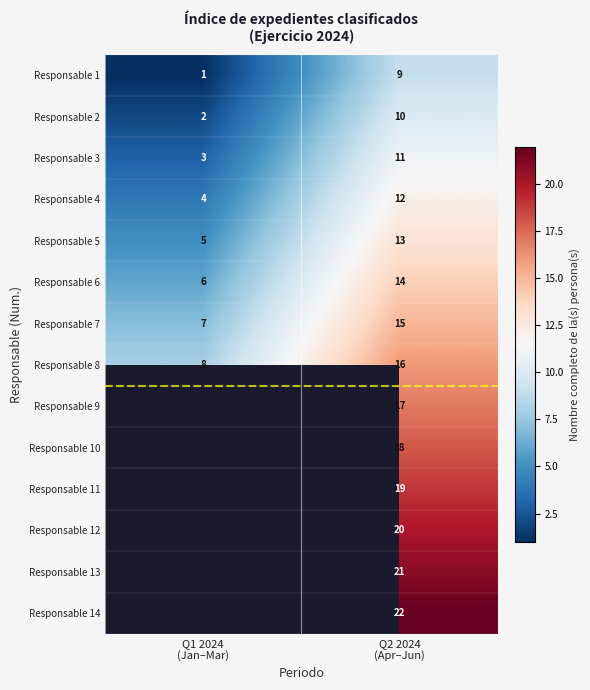

What is the average value of the Responsable 8 series?

12